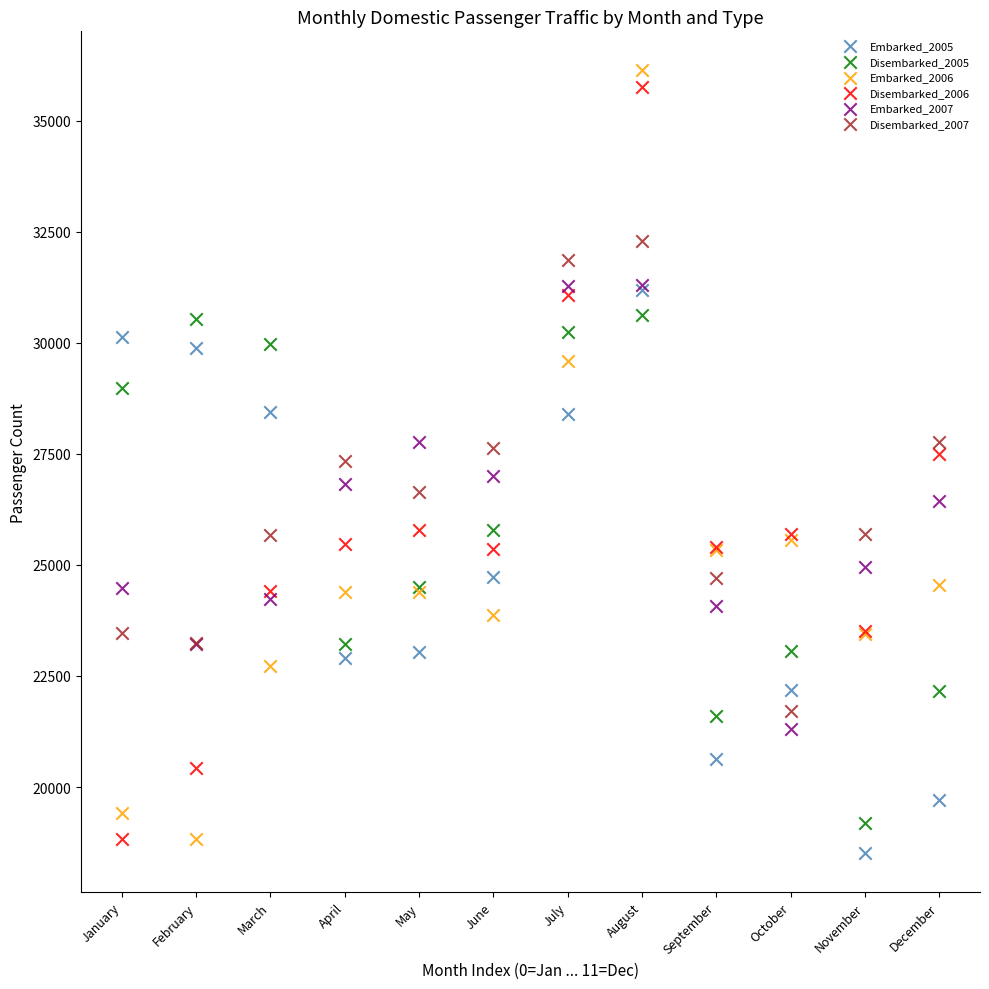

Which series reaches the minimum Y coordinate?

Embarked_2005